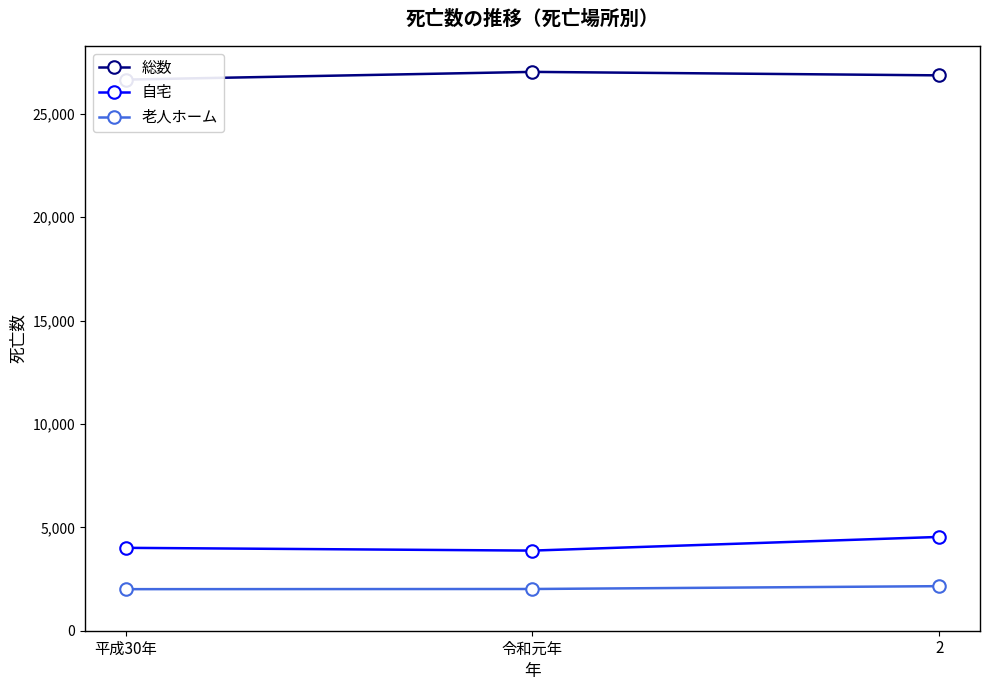

Reading left to right, what are all the values shown in this chart?

総数: 平成30年=26654	令和元年=27028	2=26860
自宅: 平成30年=4009	令和元年=3875	2=4537
老人ホーム: 平成30年=2010	令和元年=2018	2=2155